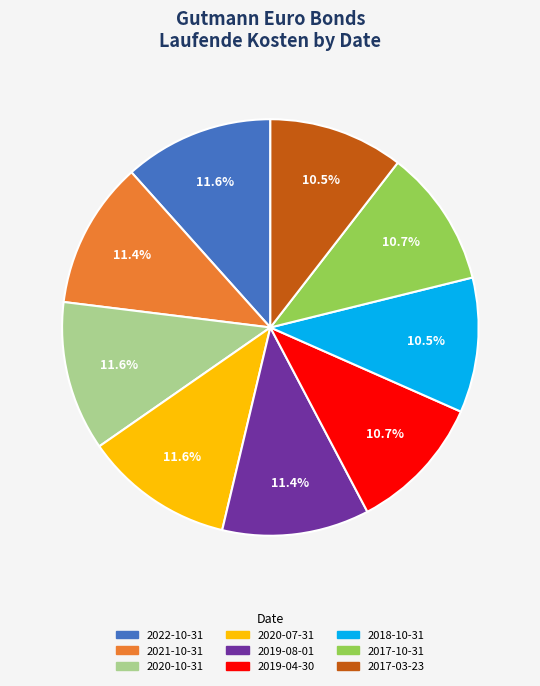

Does any single category account for the majority?

No